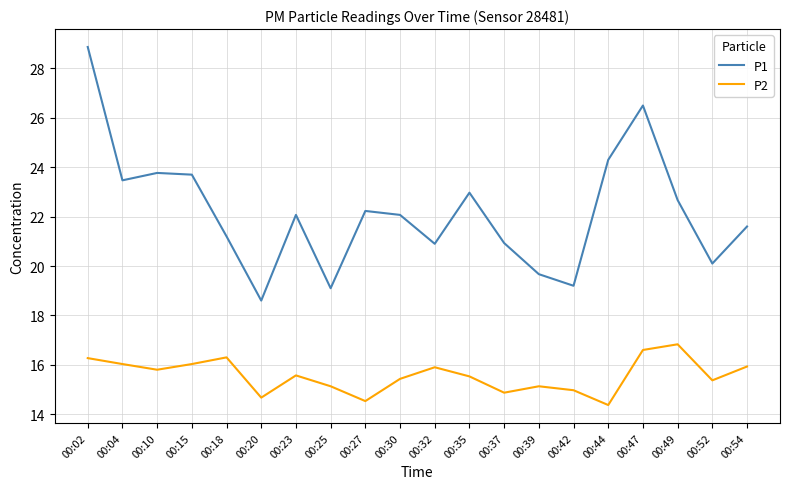

At which category does P1 reach its first local valley?

00:04